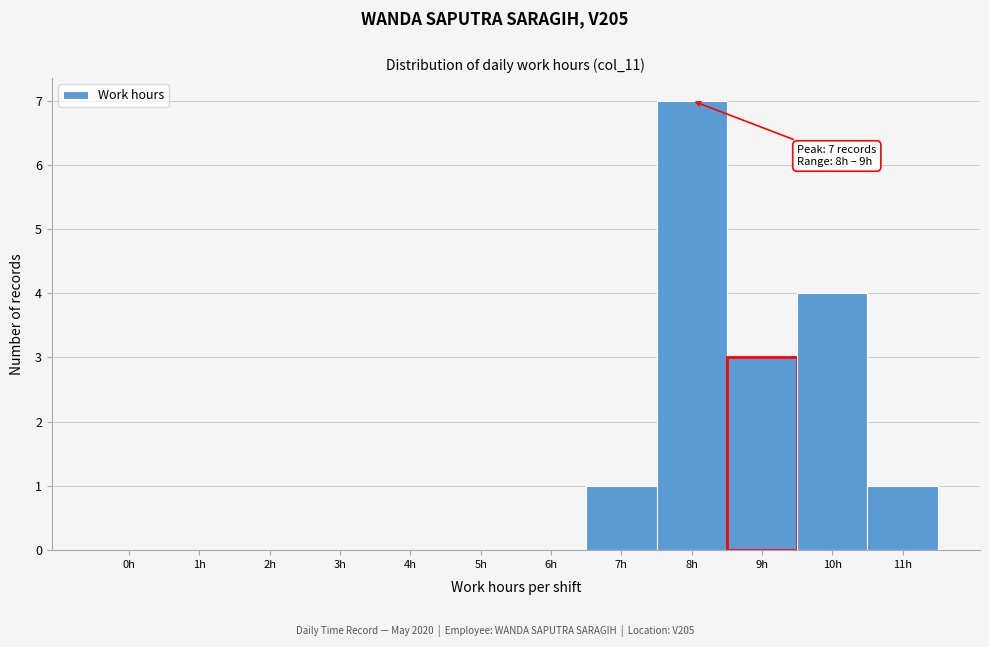

Reading right to left, list all the values displayed in this chart.

11h=1	10h=4	9h=3	8h=7	7h=1	6h=0	5h=0	4h=0	3h=0	2h=0	1h=0	0h=0